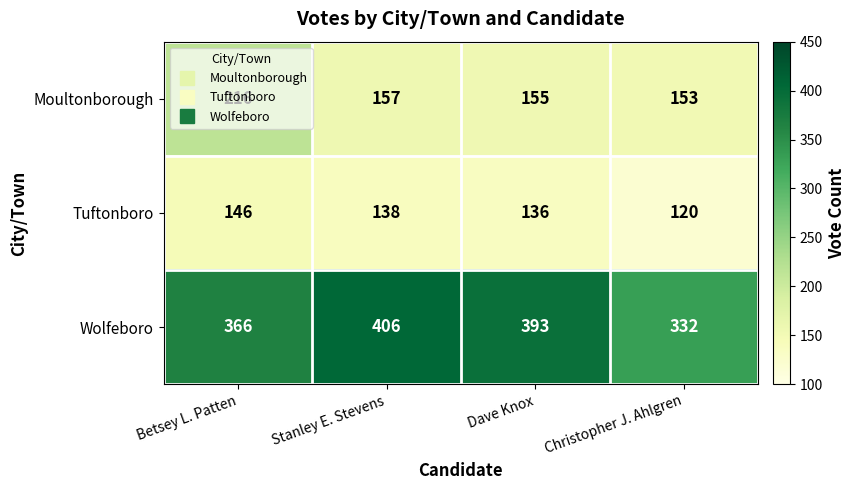

Rank the series by their maximum value, from highest to lowest.

Wolfeboro, Moultonborough, Tuftonboro